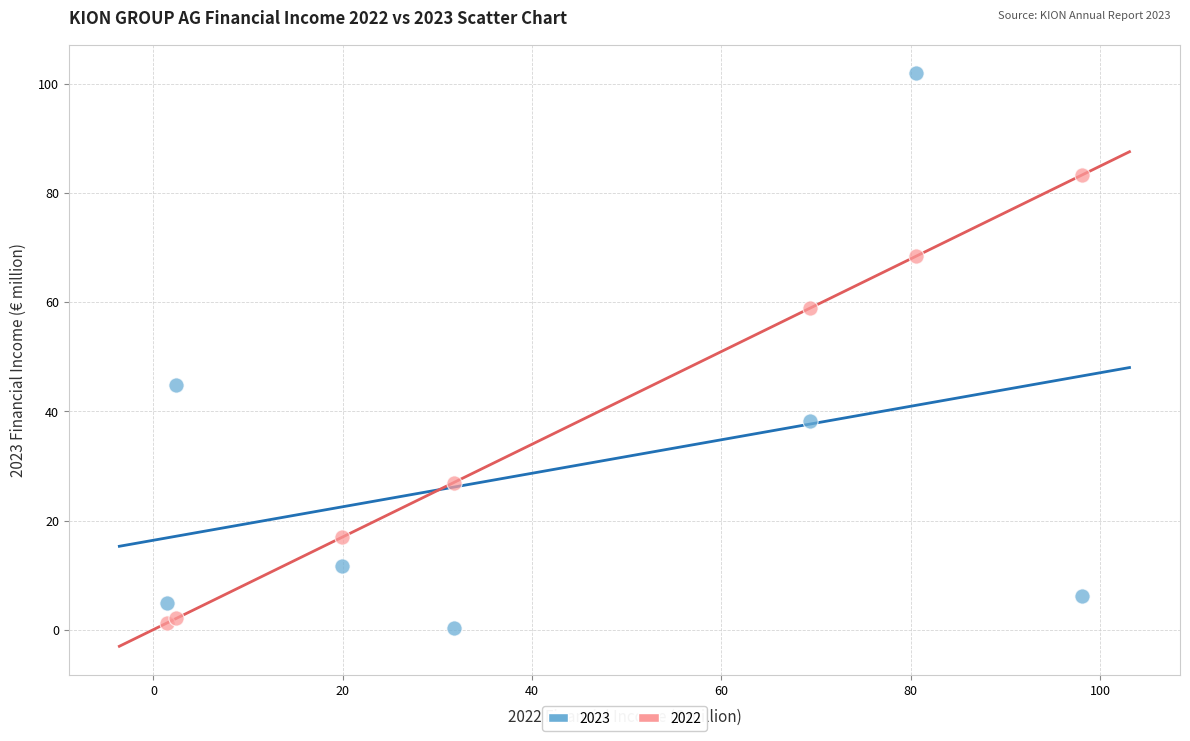

What is the X range (max minus min) for the scatter plot?

96.7